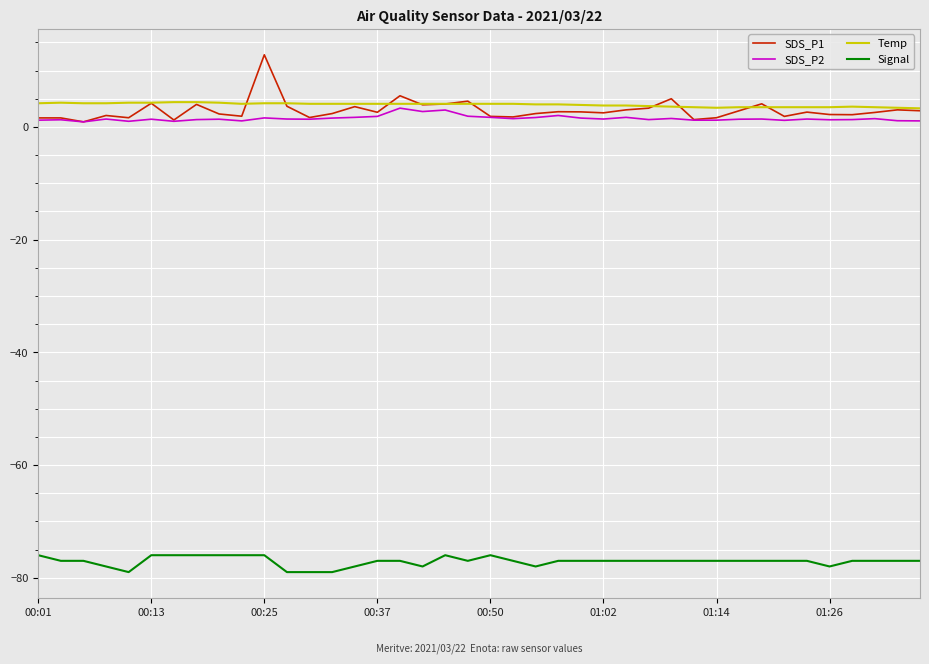

True or false: Signal and SDS_P1 intersect in this chart.

False